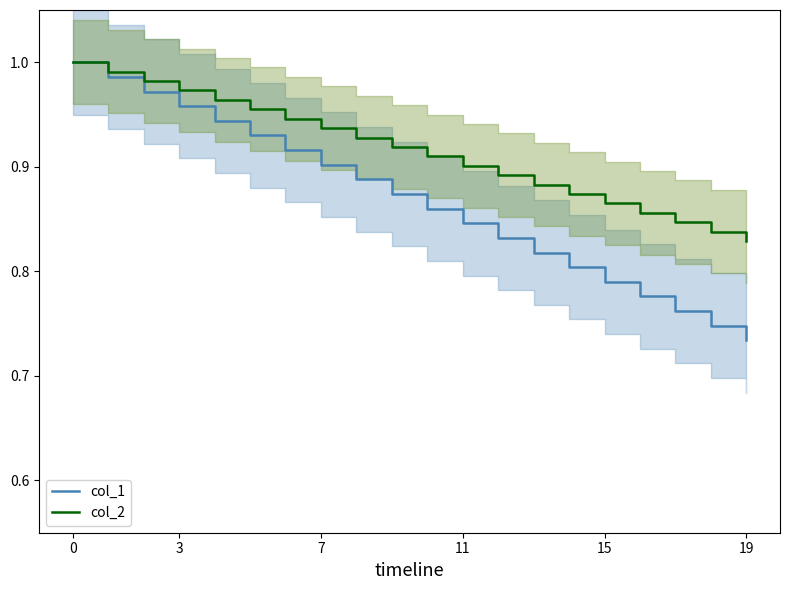

At which label is col_1 closest to 0?

19